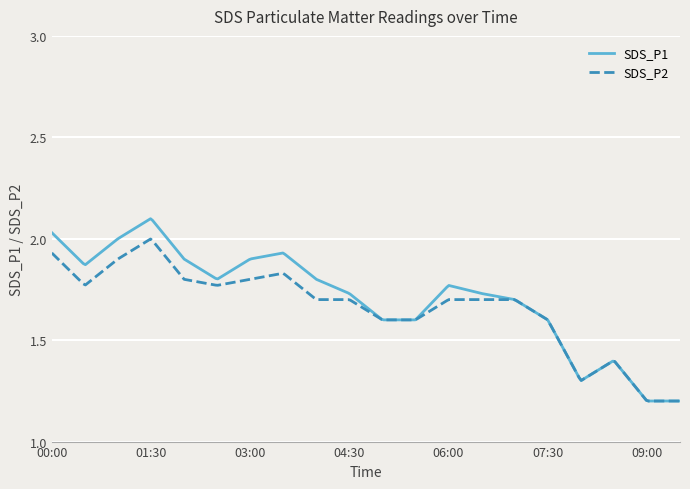

Which series has the widest spread of values?

SDS_P1